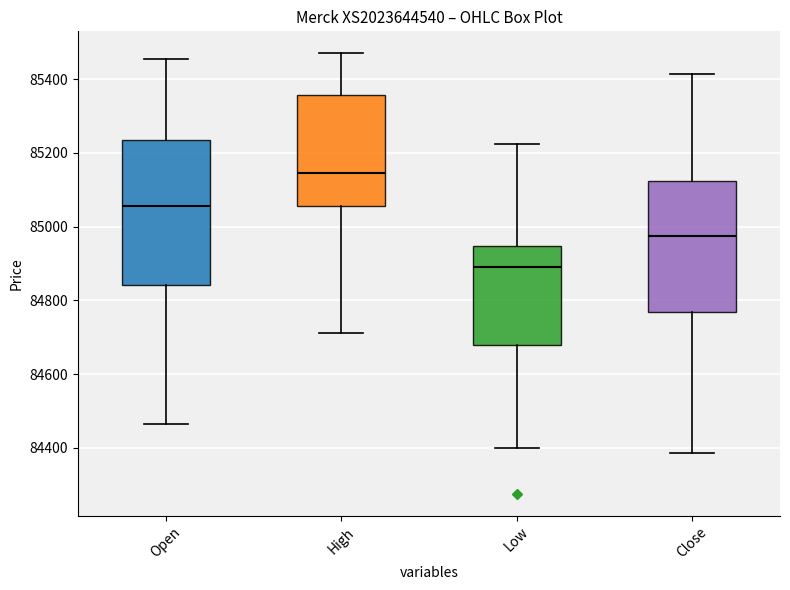

Which box has the highest median line?

High